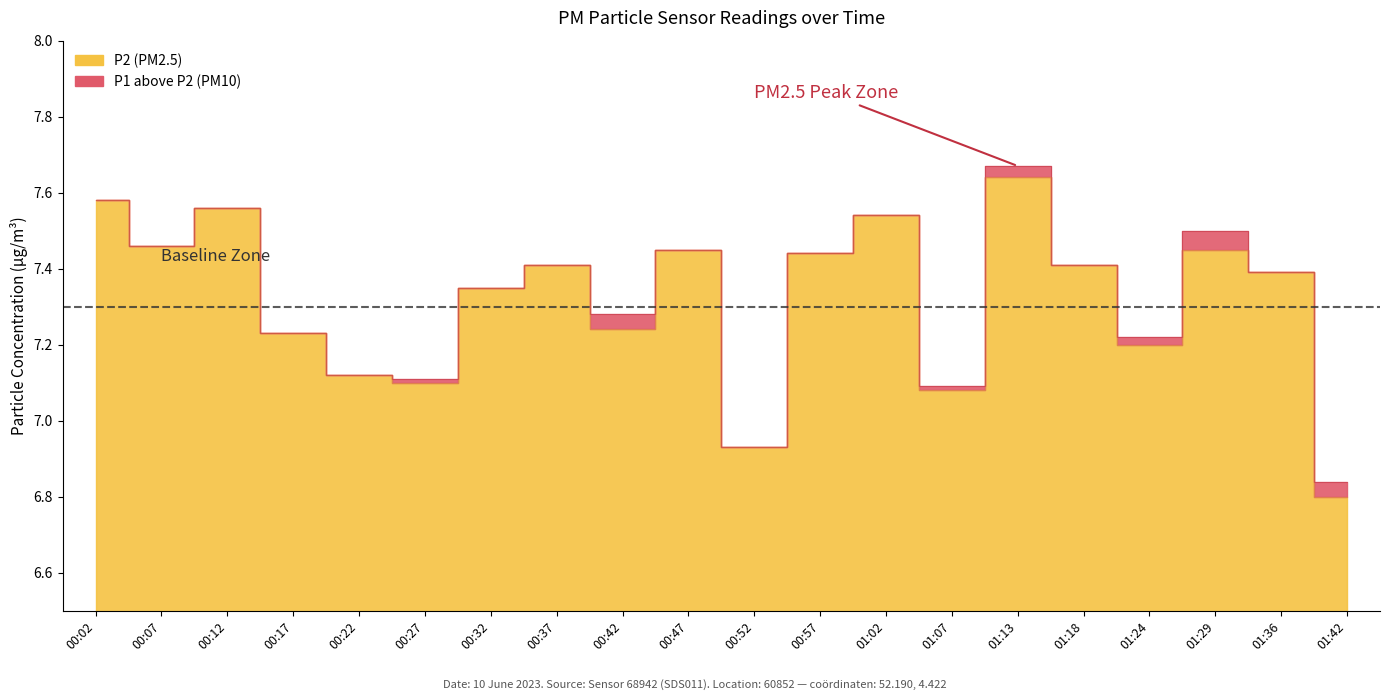

True or false: P1 has a value of 7.6 at 00:02.

True